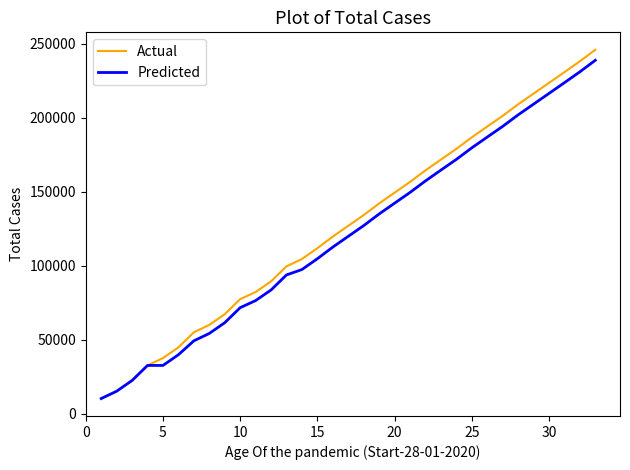

What is the minimum value shown in the chart?

10217.5